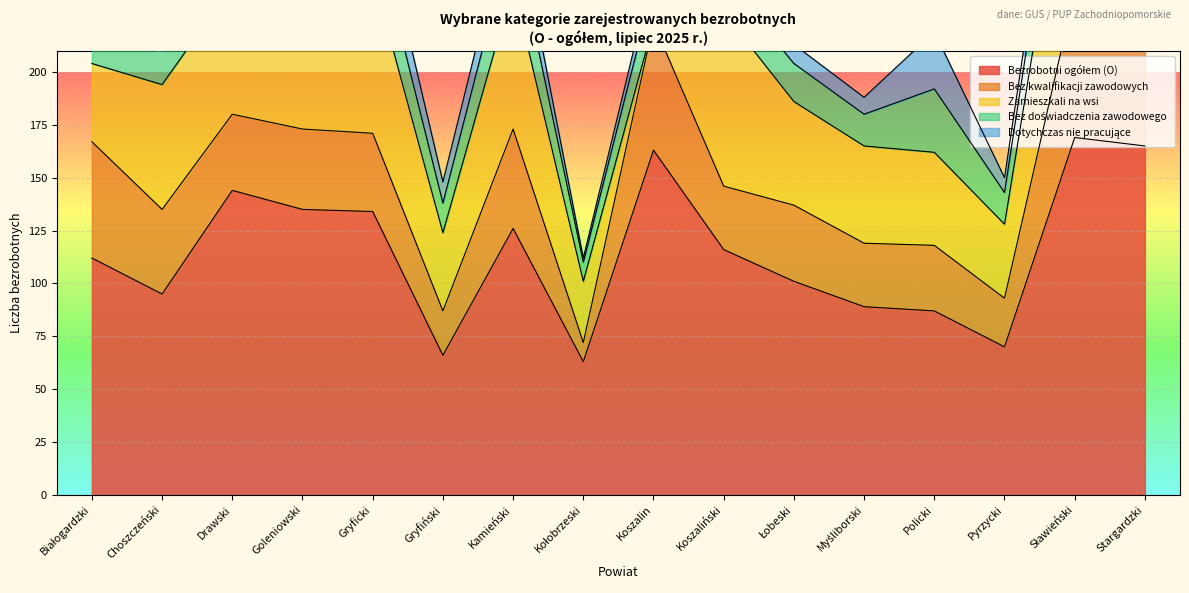

At which category does Bezrobotni ogółem (O) reach its first local peak?

Drawski